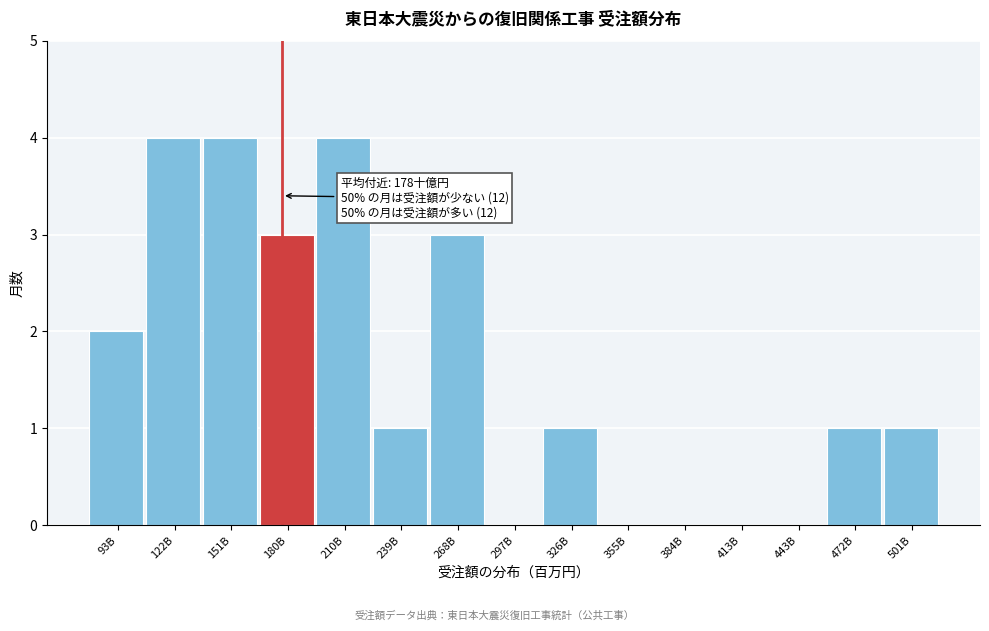

Reading left to right, list all the values displayed in this chart.

93B=2	122B=4	151B=4	180B=3	210B=4	239B=1	268B=3	297B=0	326B=1	355B=0	384B=0	413B=0	443B=0	472B=1	501B=1